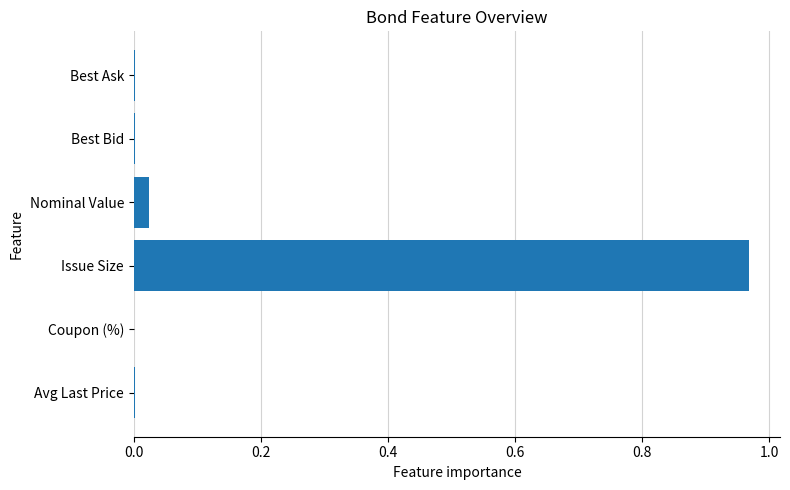

Which has a higher value, Nominal Value or Avg Last Price?

Nominal Value